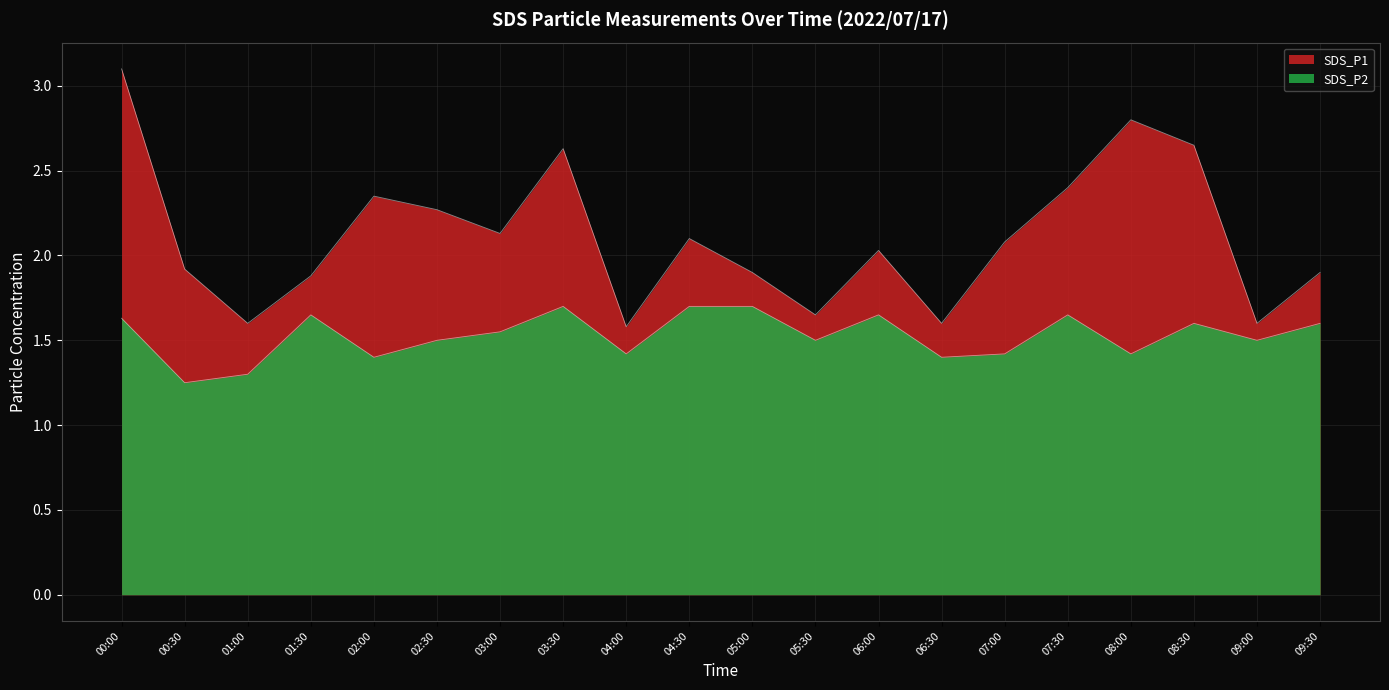

True or false: SDS_P2 has more than 0 interior local peaks.

True